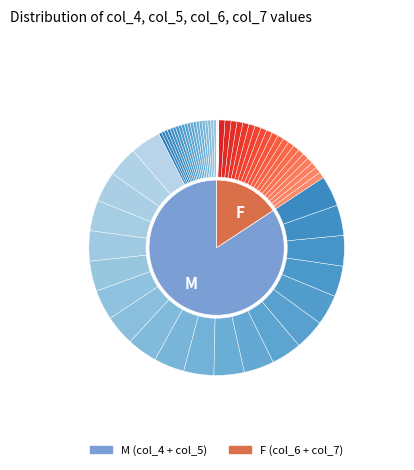

What is the total percentage of 16 and 7?

7.0%